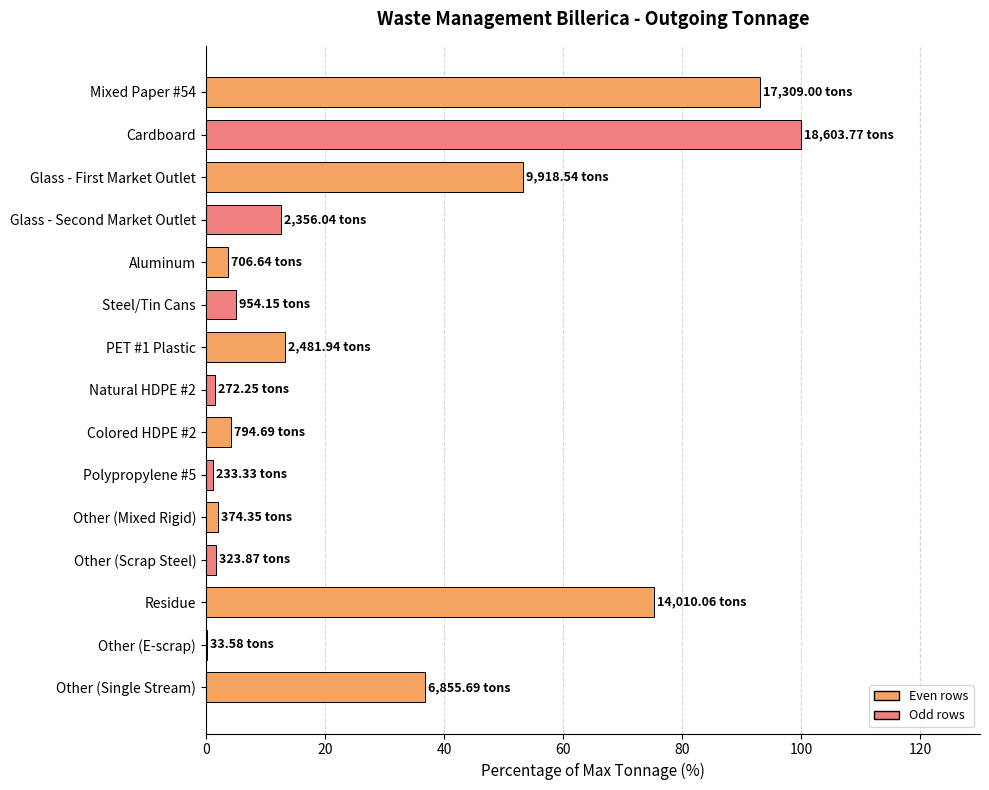

What is the sum of all values?

404.4